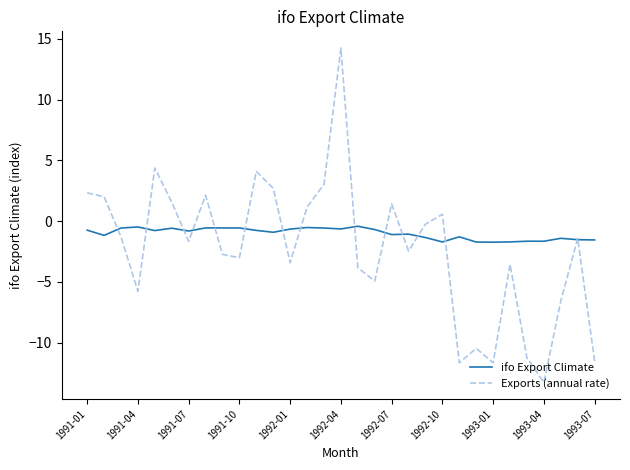

Rank the series by their maximum value, from lowest to highest.

ifo Export Climate, Exports (annual rate)